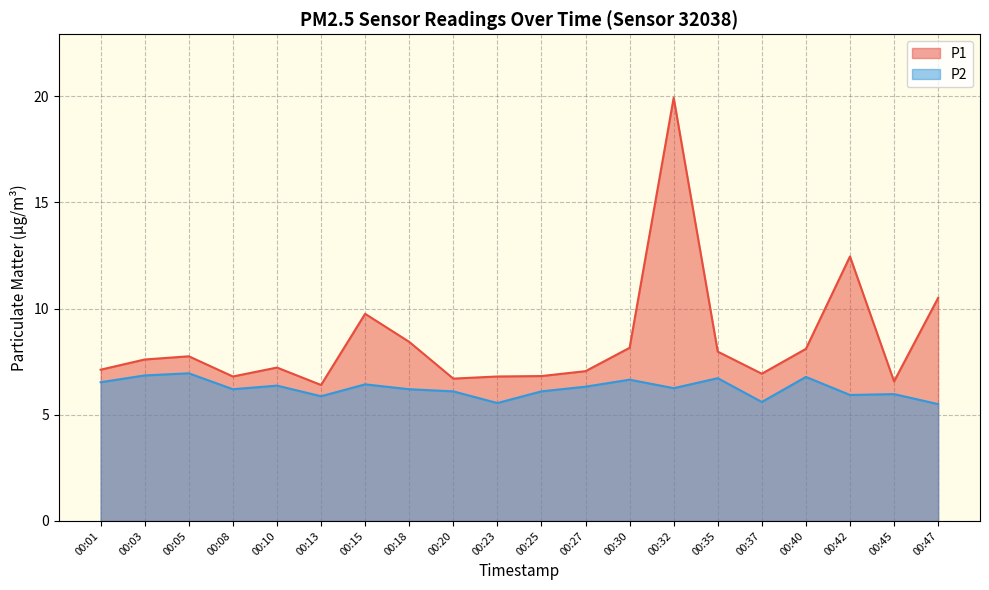

How many data points in P2 are above 6?

14